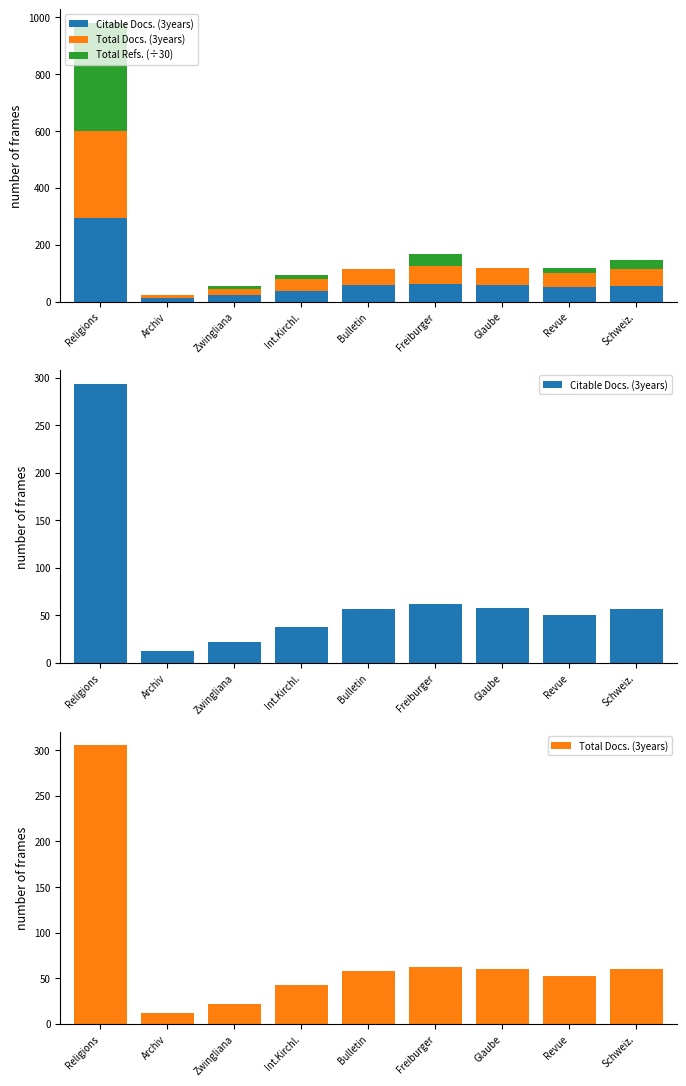

At which label is Total Docs. (3years) closest to 158?

Freiburger